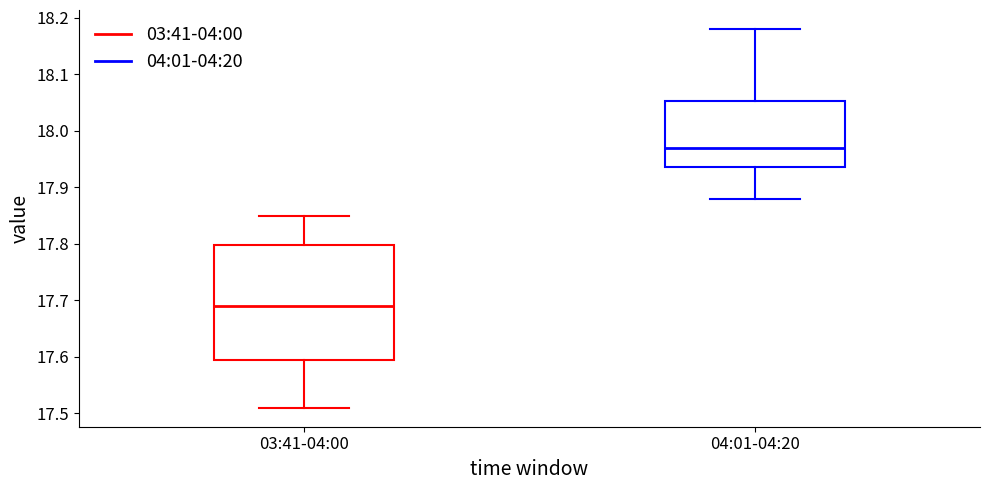

Which box is the tallest, from its lower edge to its upper edge?

03:41-04:00